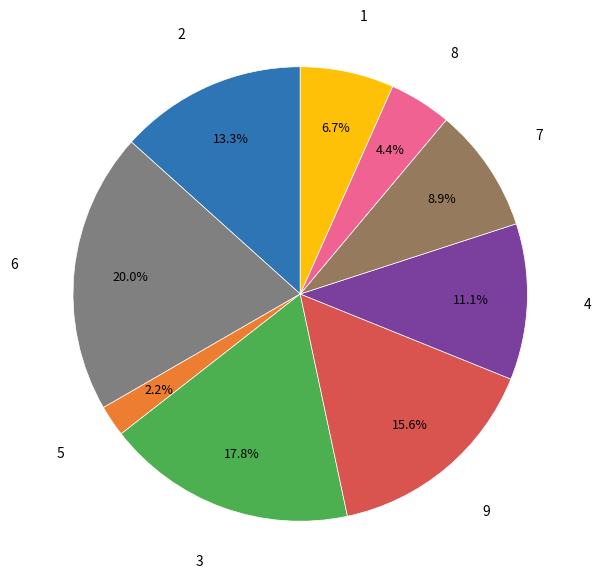

Is there any slice that represents more than half of the pie?

No